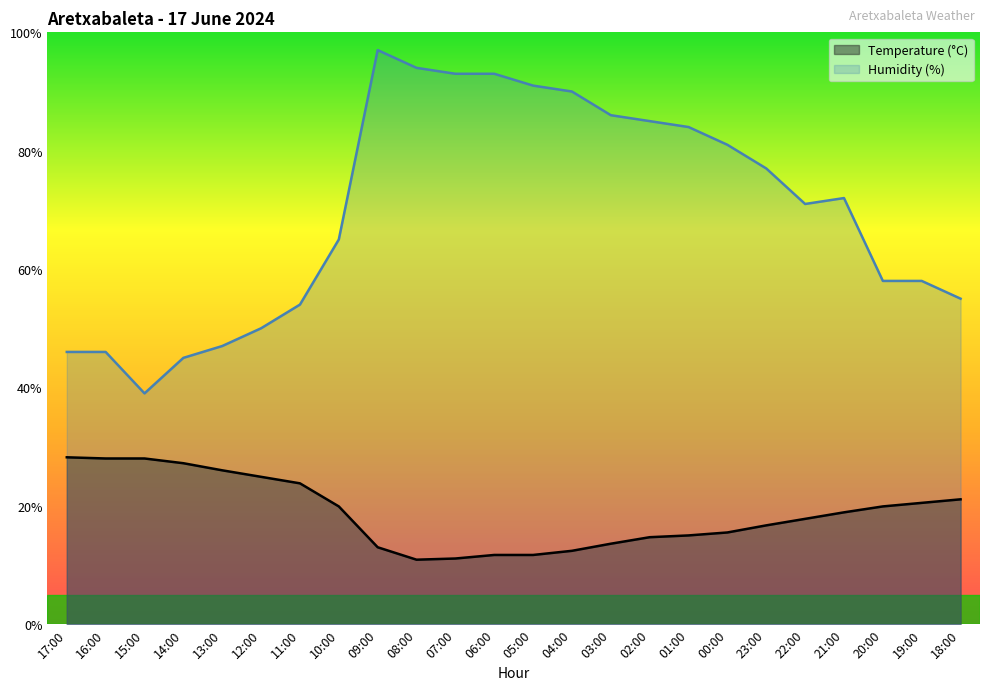

At 16:00, list the series in order from largest to smallest.

Humidity (%), Temperature (°C)